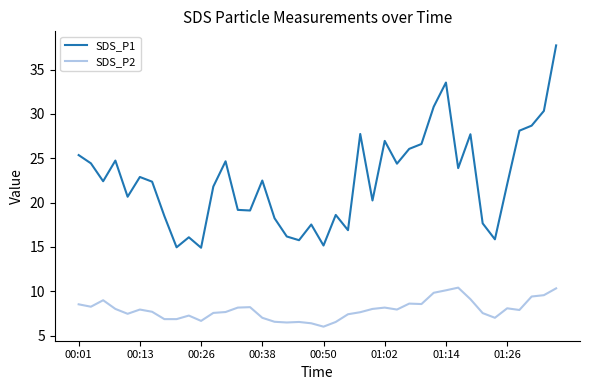

True or false: SDS_P1 and SDS_P2 intersect in this chart.

False